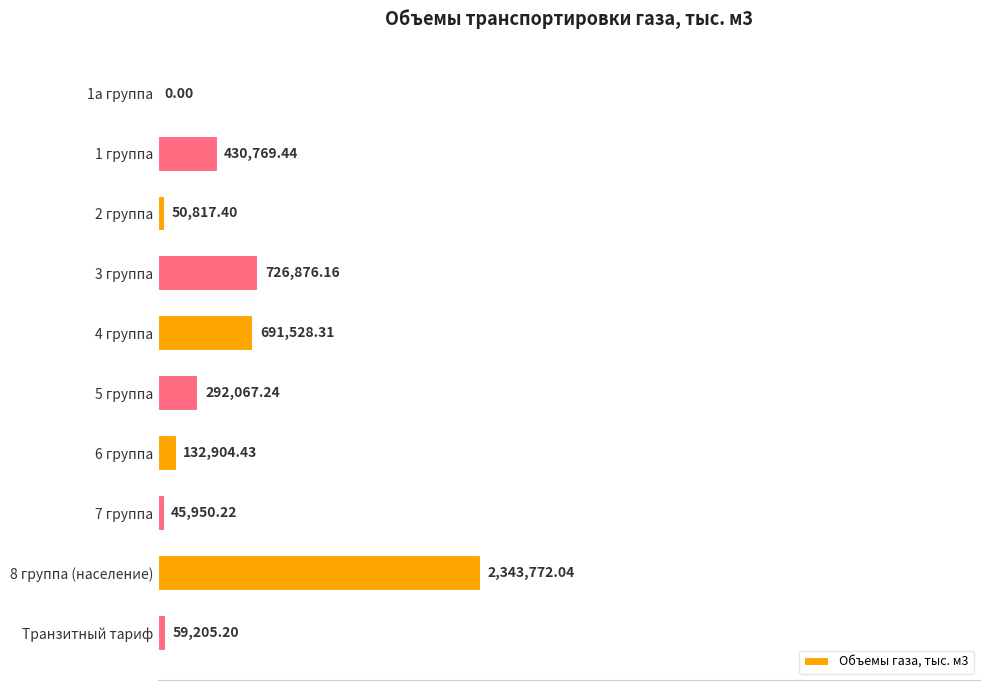

At which category does the chart reach its peak across all series?

8 группа (население)